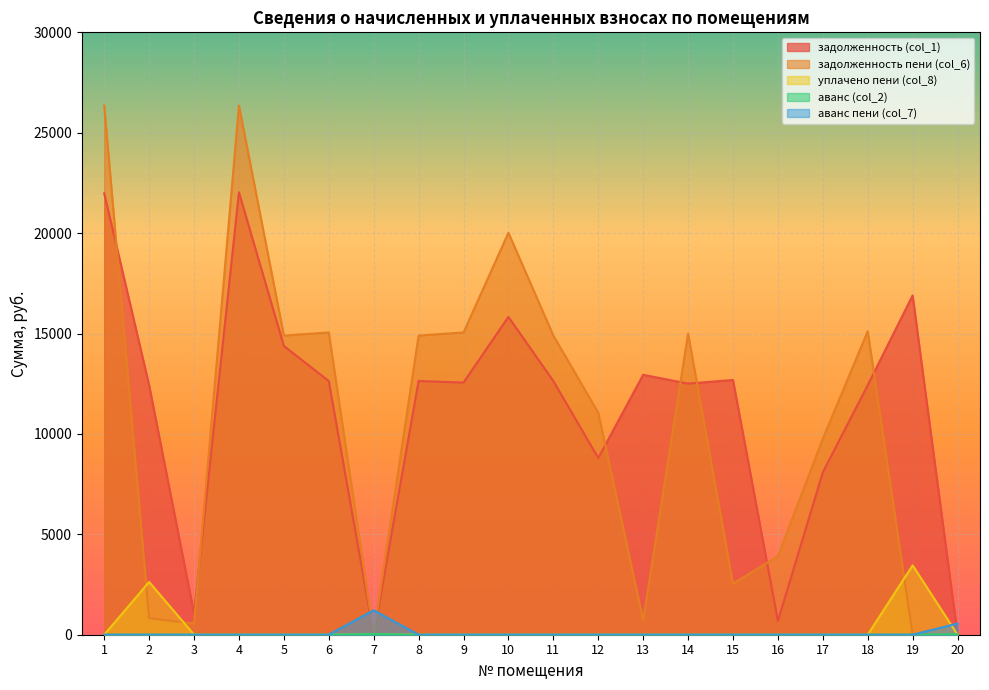

Rank the categories by задолженность (col_1) value from highest to lowest.

4, 1, 19, 10, 5, 13, 15, 6, 8, 11, 9, 14, 2, 18, 12, 17, 3, 16, 7, 20